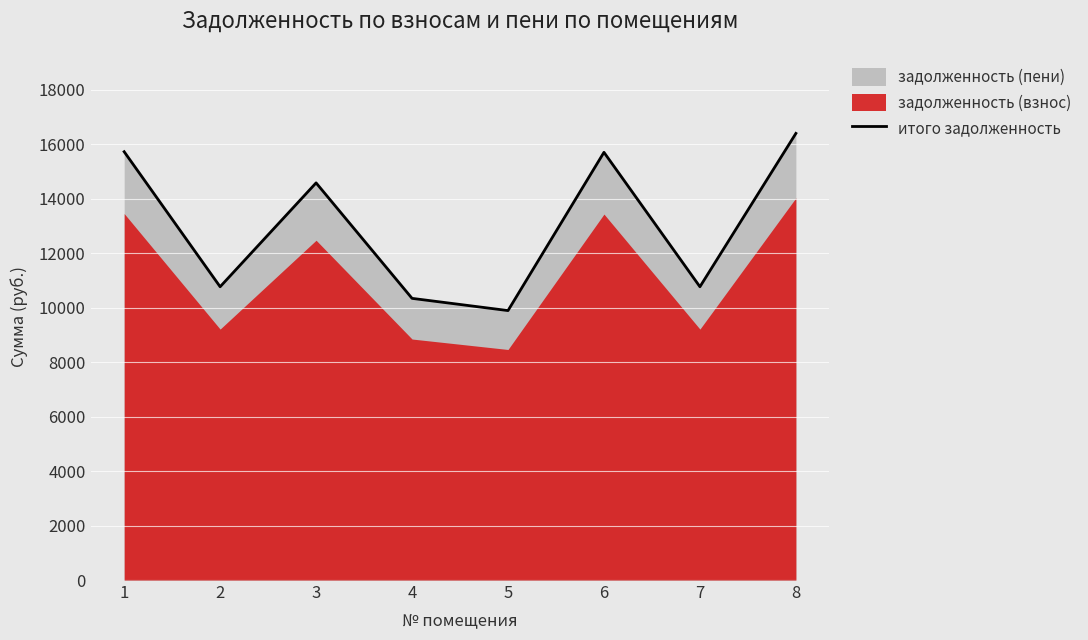

Rank the categories by value from highest to lowest.

8, 1, 6, 3, 2, 7, 4, 5